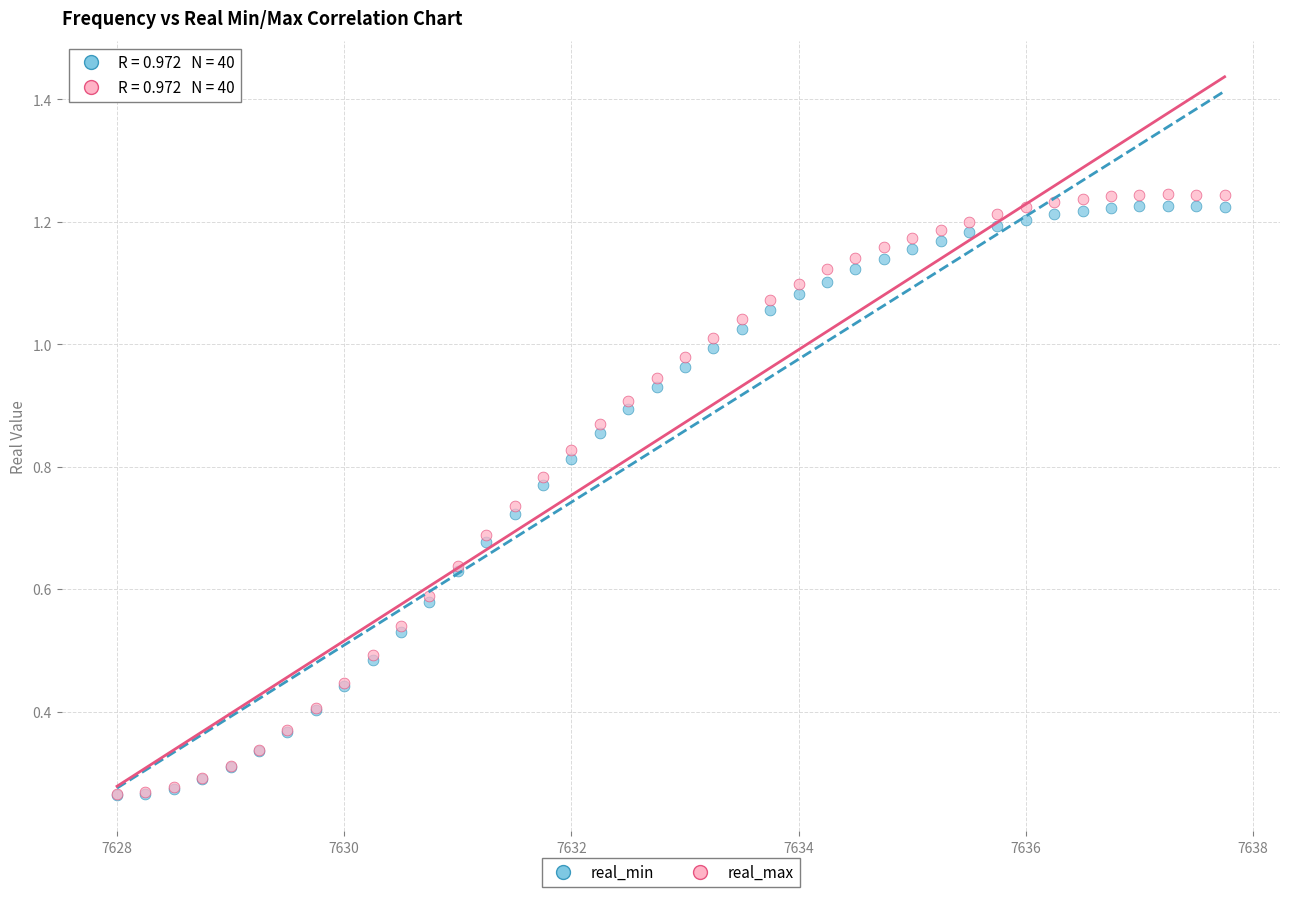

What are all the series names shown in the legend?

real_min, real_max